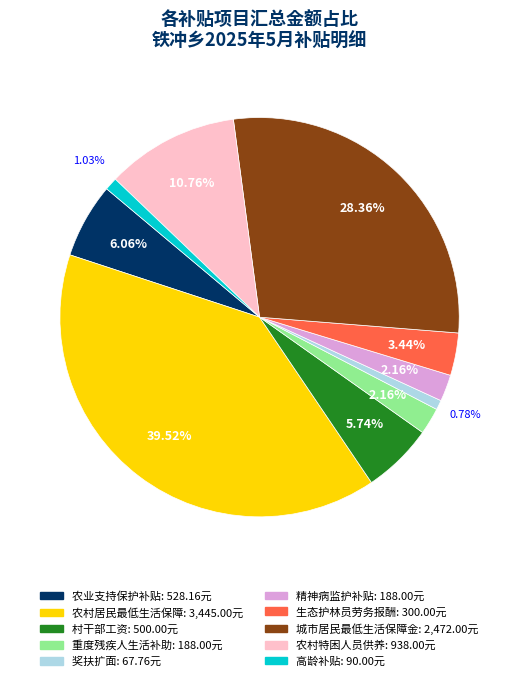

Which category has the biggest portion of the pie?

农村居民最低生活保障